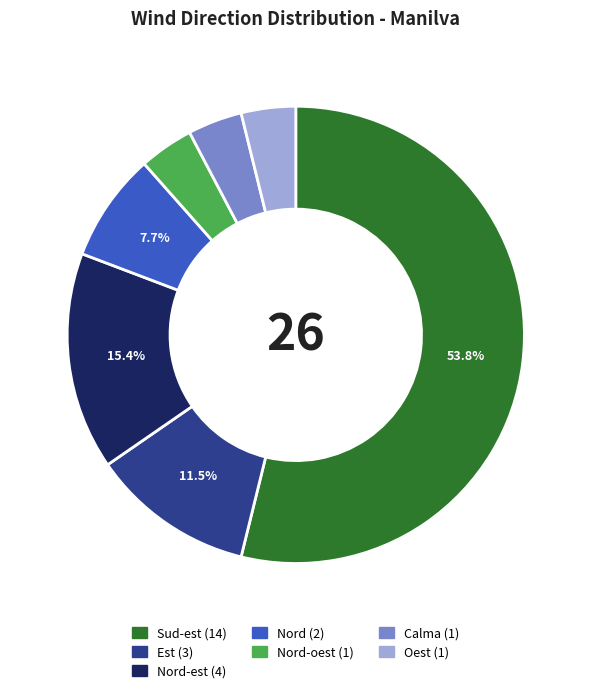

Is there a majority slice in this chart?

Yes